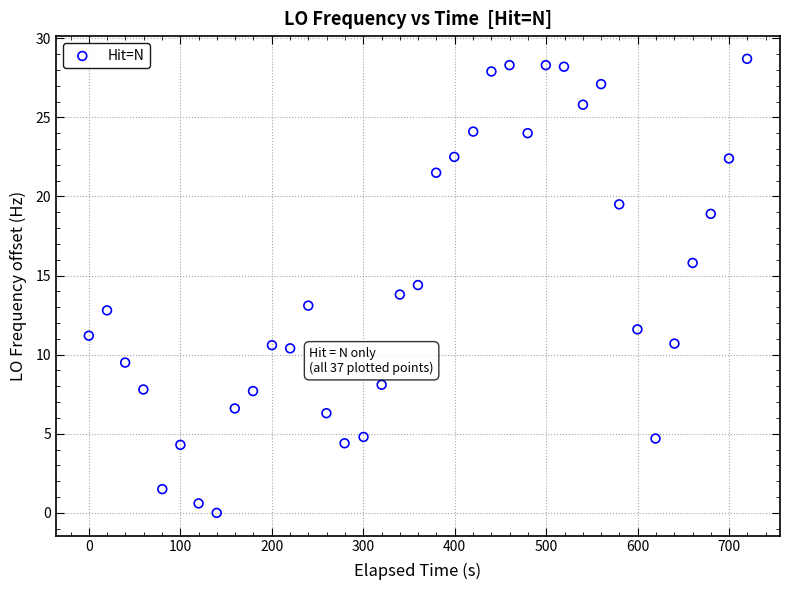

What is the range of X values (max minus min)?

719.6